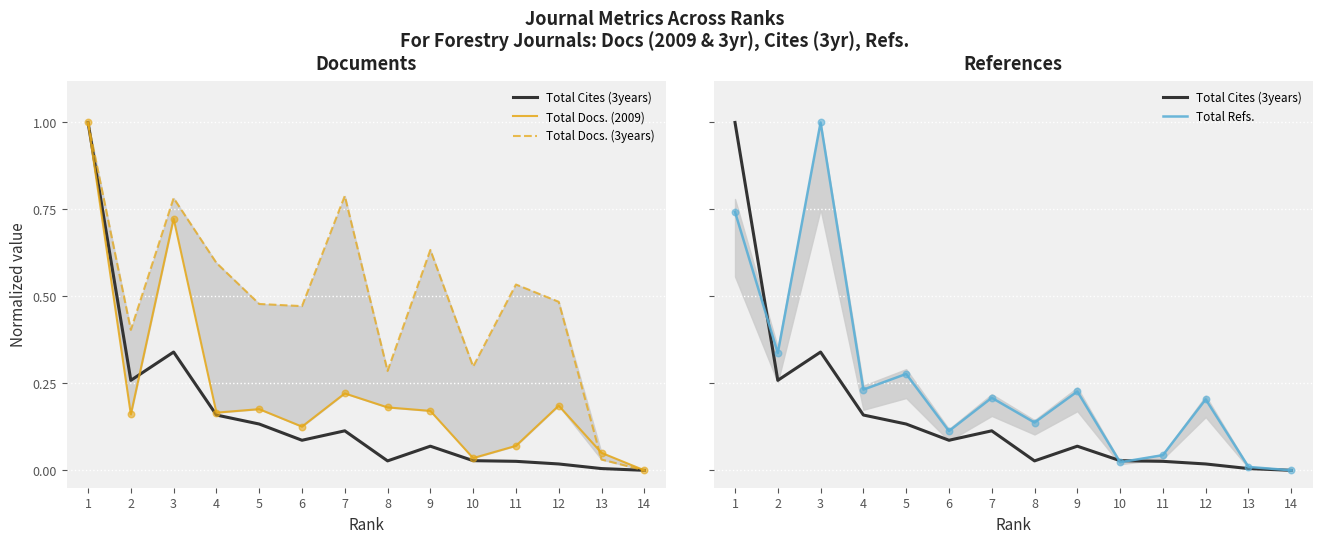

What are all the series names shown in the legend?

Total Cites (3years), Total Docs. (2009), Total Docs. (3years), Total Refs.